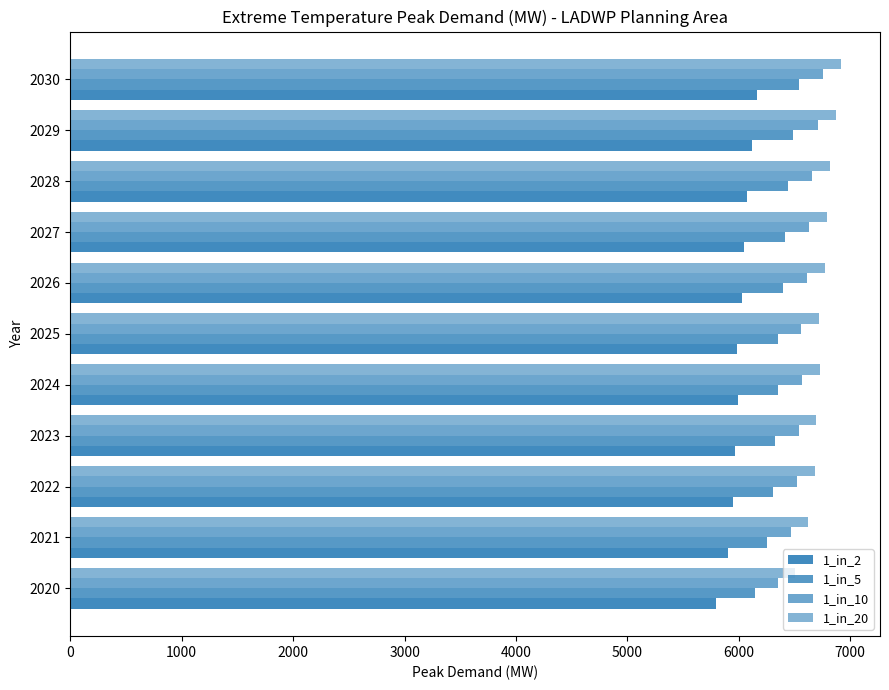

How many data points in 1_in_5 are less than 6353?

5